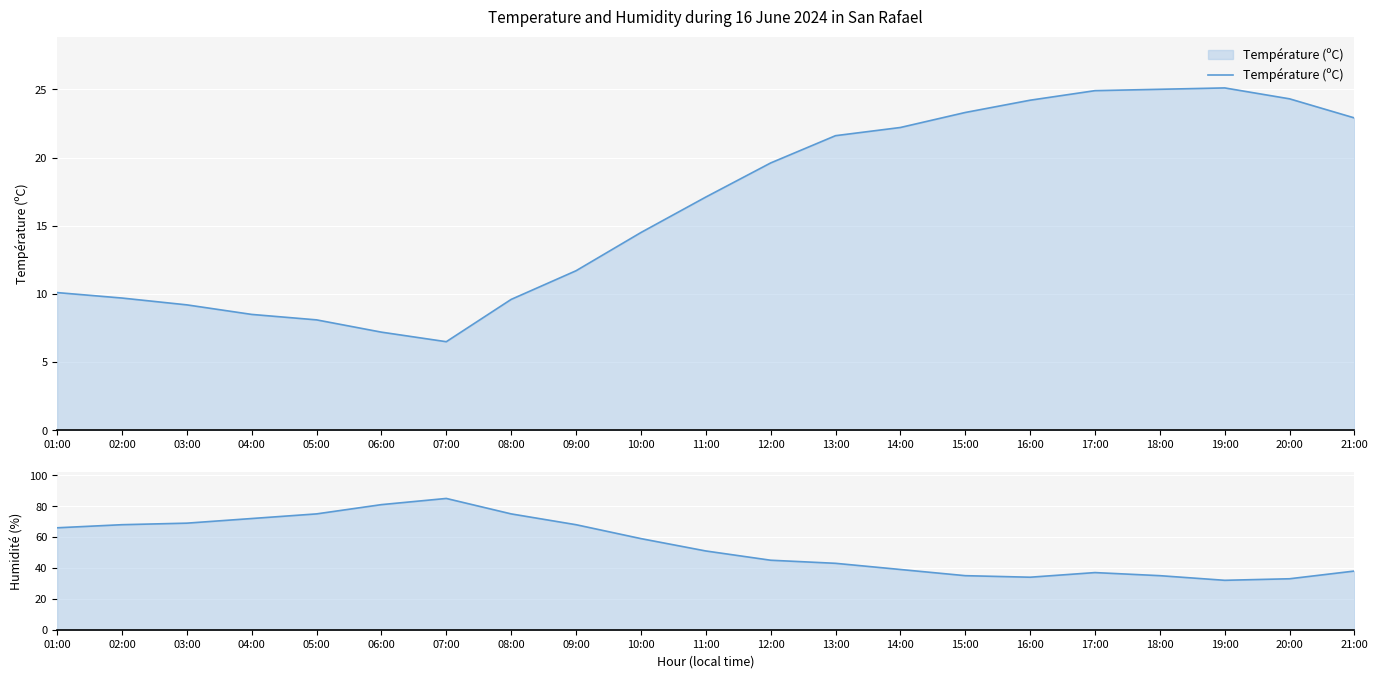

List the series in order of their overall mean, highest first.

Humidité (%), Température (ºC)